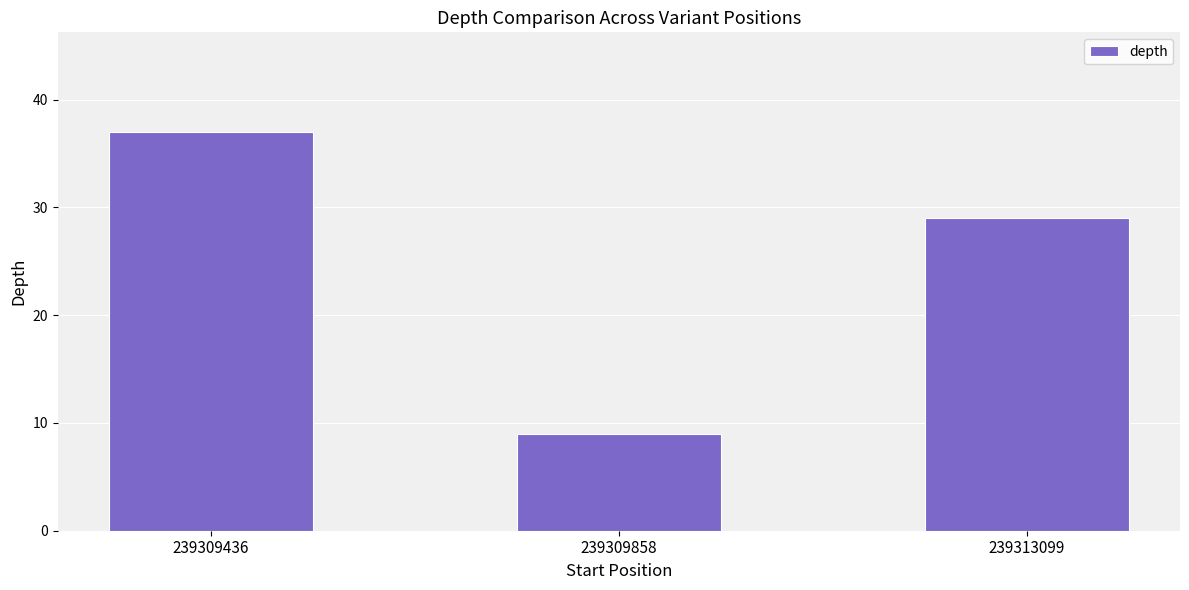

Rank the categories by value from highest to lowest.

239309436, 239313099, 239309858